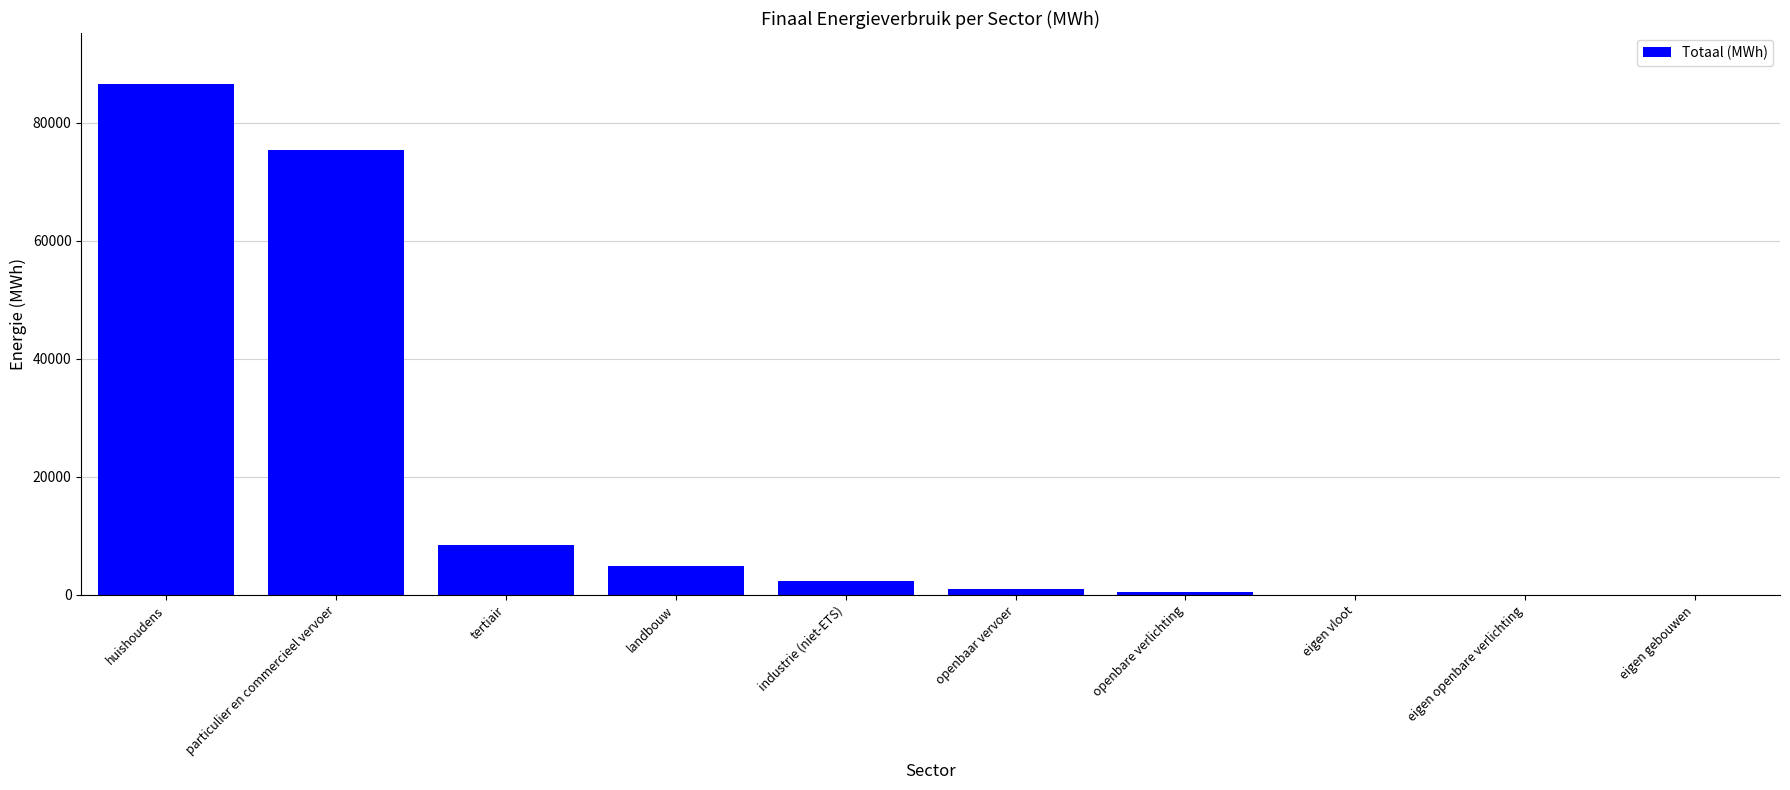

Which label corresponds to the largest value in the chart?

huishoudens